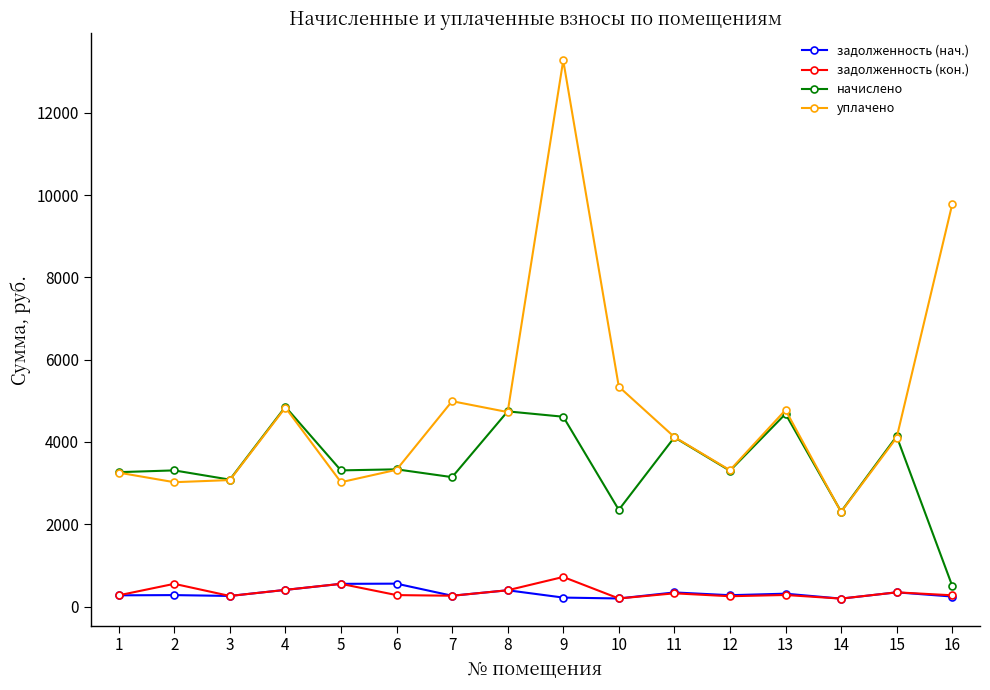

What is the value of the уплачено point at the 8th from the left?

4726.9